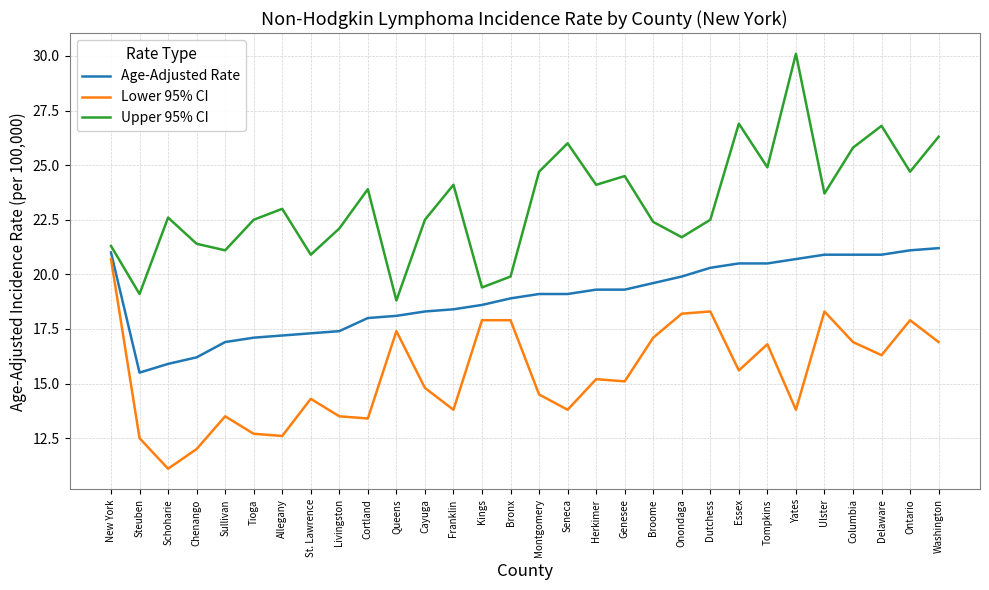

Rank the series by their maximum value, from highest to lowest.

Upper 95% CI, Age-Adjusted Rate, Lower 95% CI